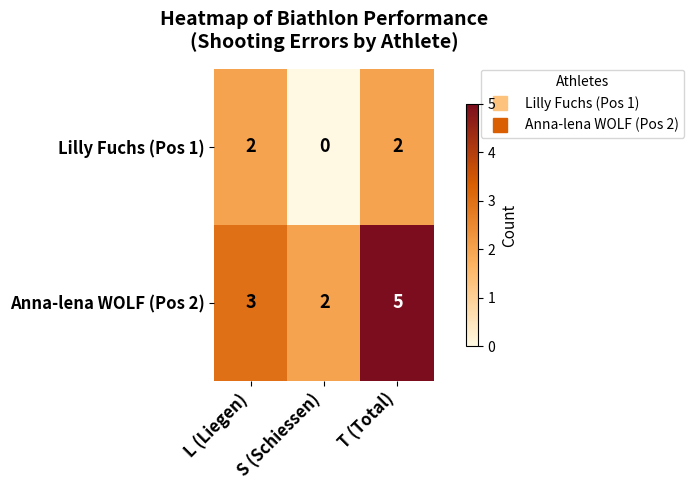

True or false: Anna-lena WOLF (Pos 2) has a value of 3 at S (Schiessen).

False